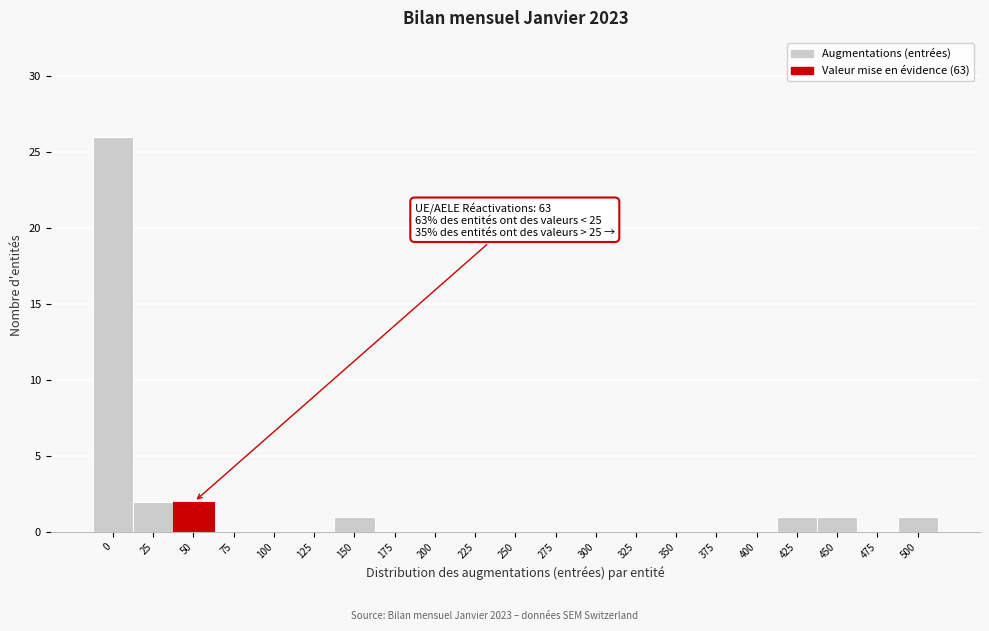

Reading left to right, transcribe all the data shown in this chart.

0=26	25=2	50=2	75=0	100=0	125=0	150=1	175=0	200=0	225=0	250=0	275=0	300=0	325=0	350=0	375=0	400=0	425=1	450=1	475=0	500=1